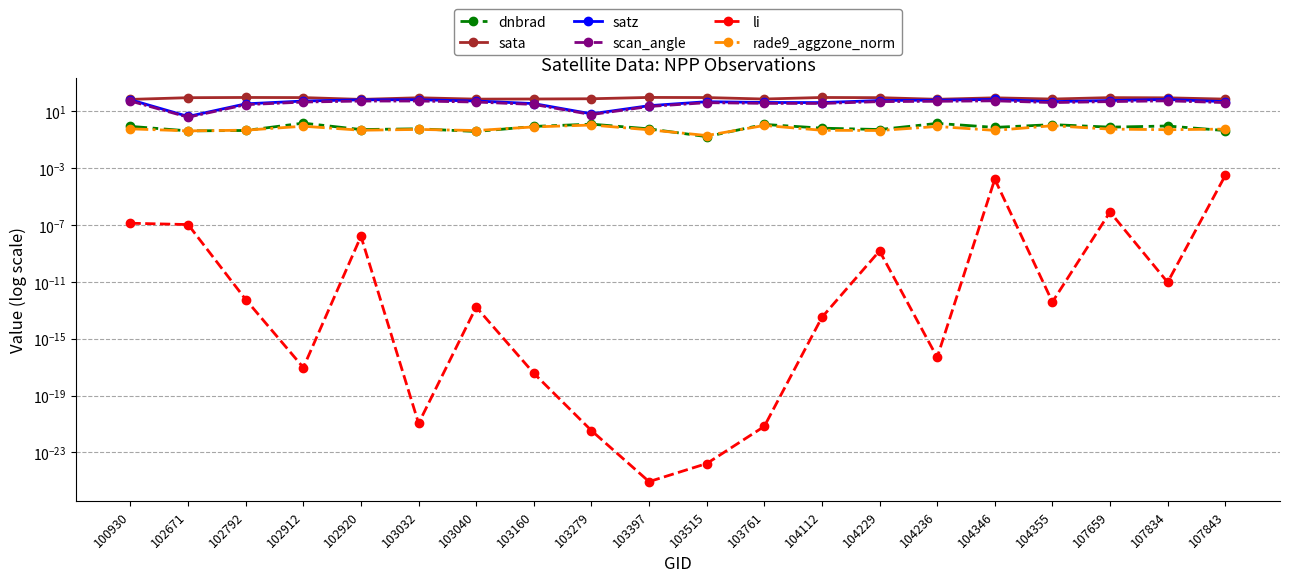

True or false: rade9_aggzone_norm has a value of 0.5 at 103032.

True